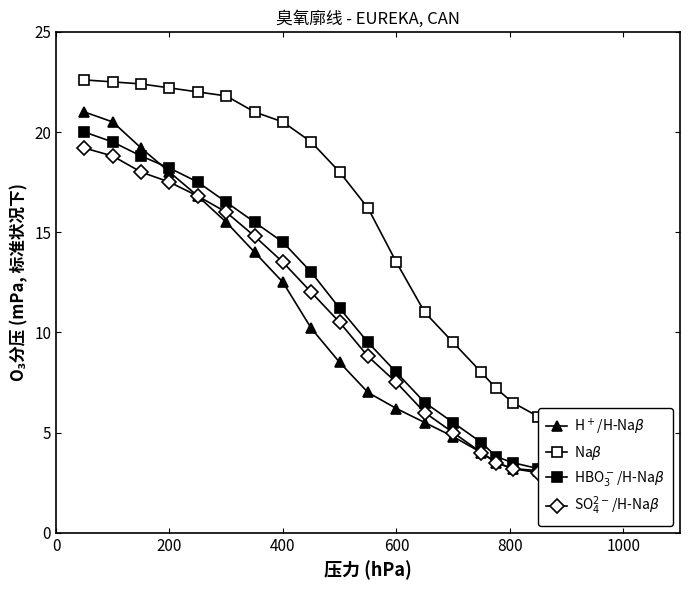

What is the total value across all series at 1000?

15.1